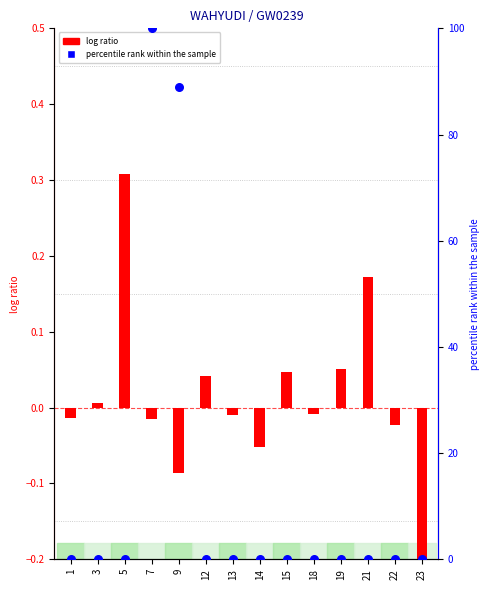

Which series reaches the minimum Y coordinate?

log ratio